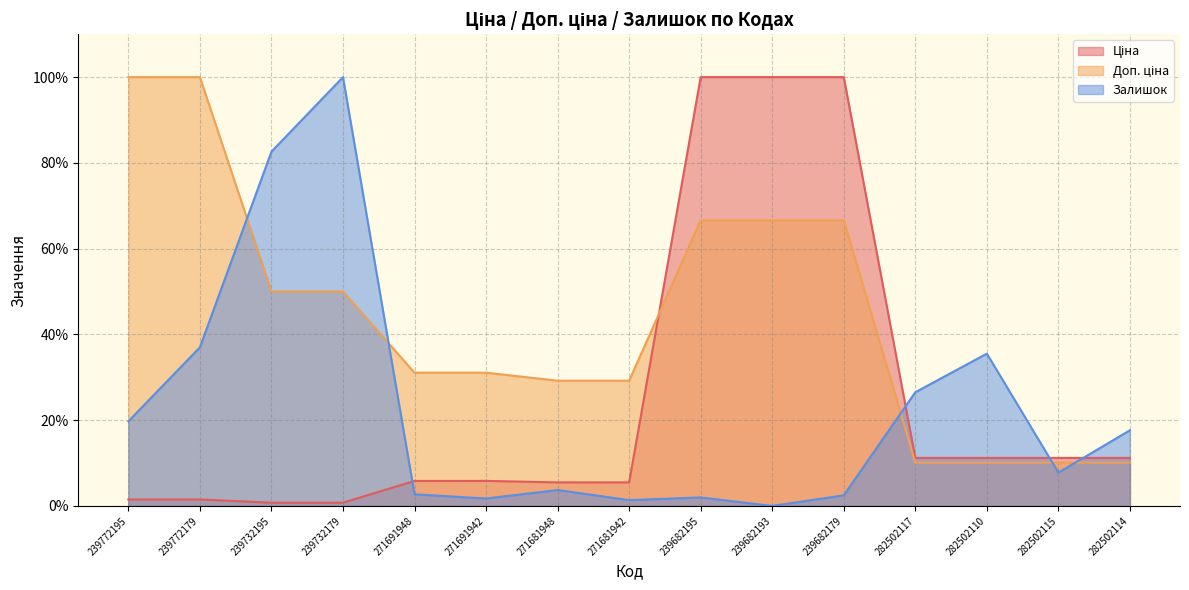

How many lines are shown in the chart?

3